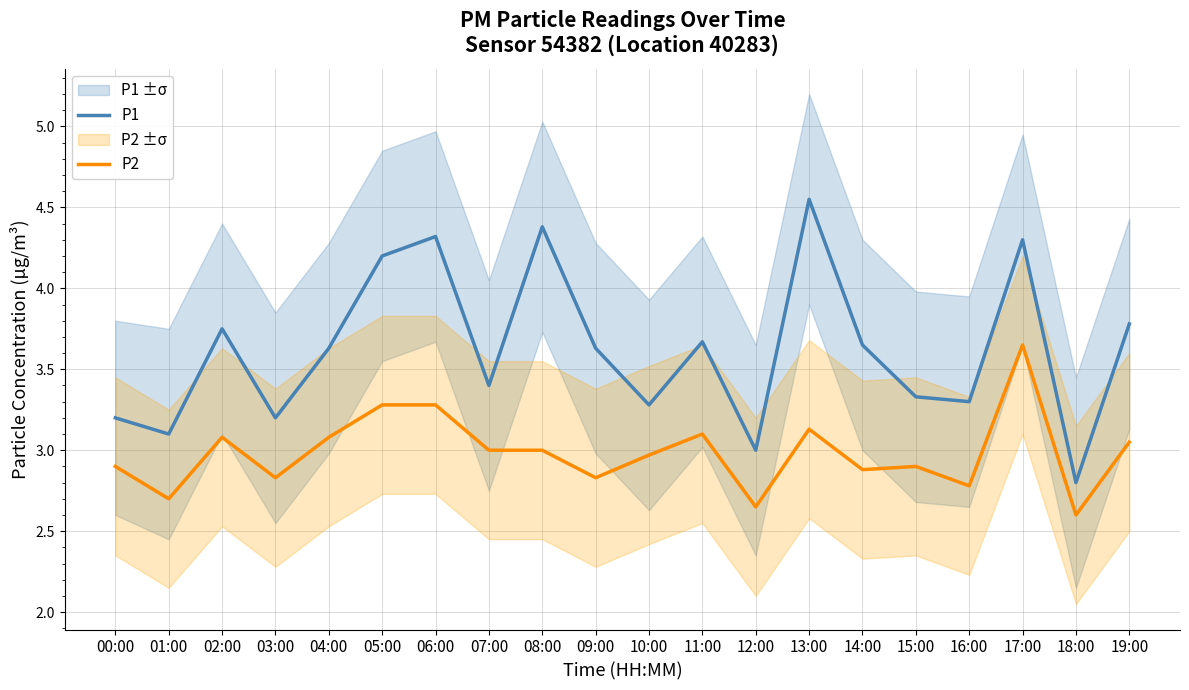

Rank the series by their average value, from lowest to highest.

P2, P1